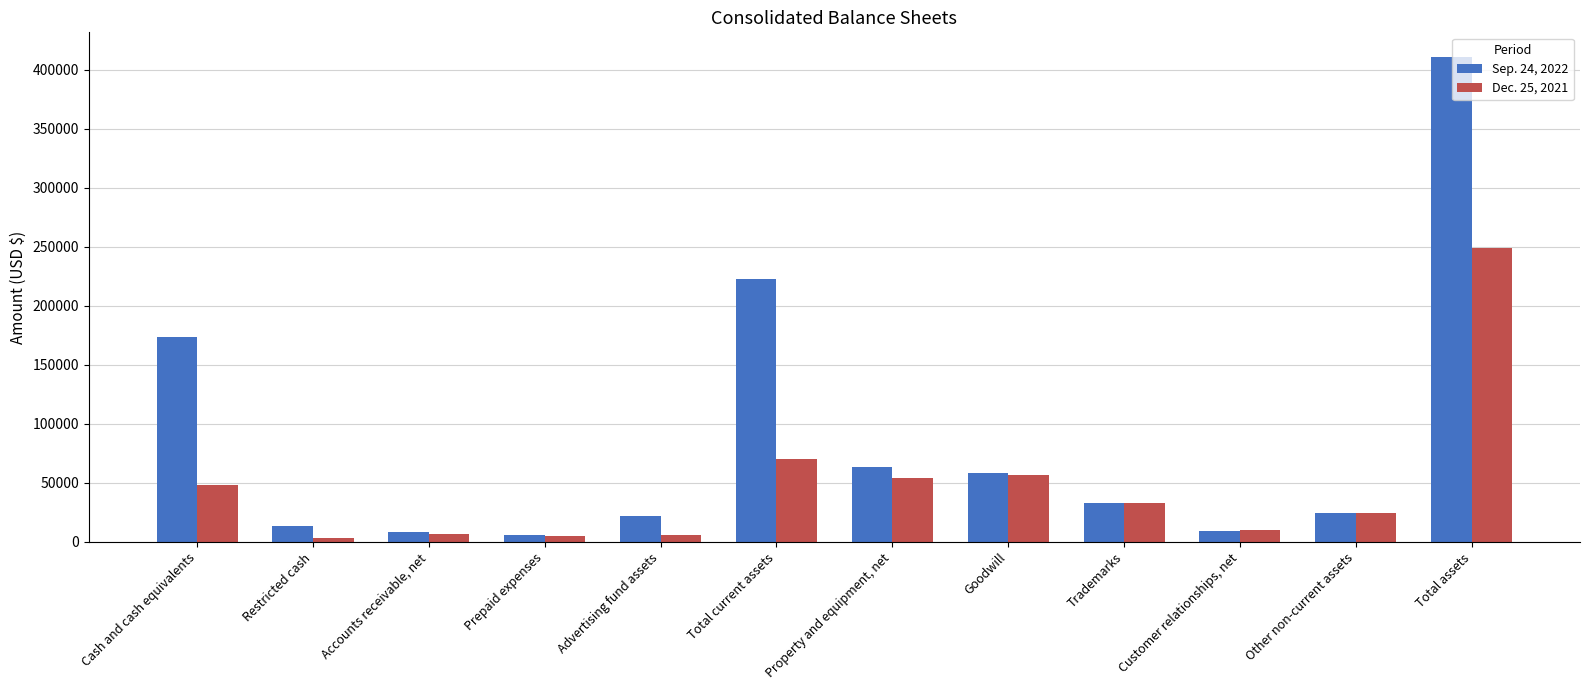

What is the value of the Sep. 24, 2022 bar at the 3rd from the left?

8829